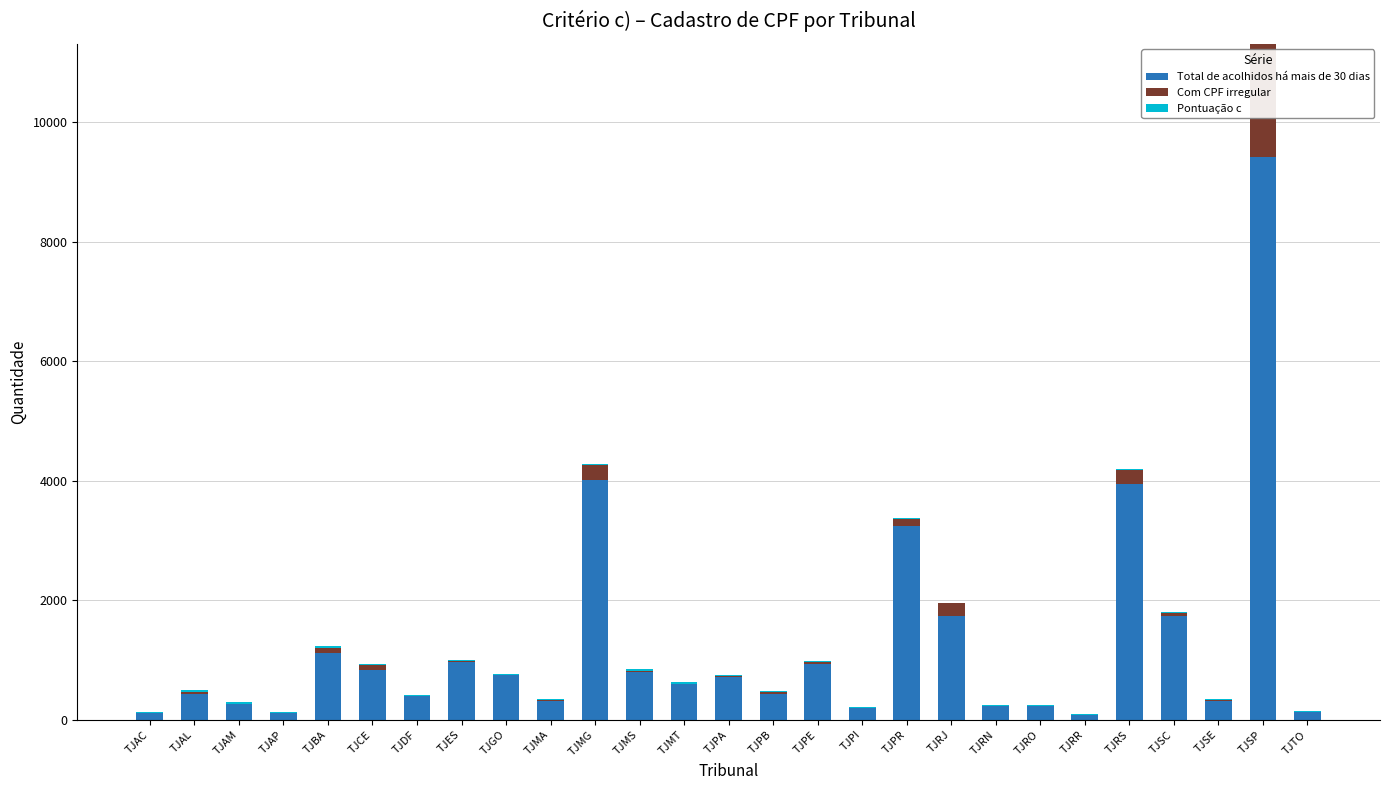

What is the sum of all Total de acolhidos há mais de 30 dias values?

34085